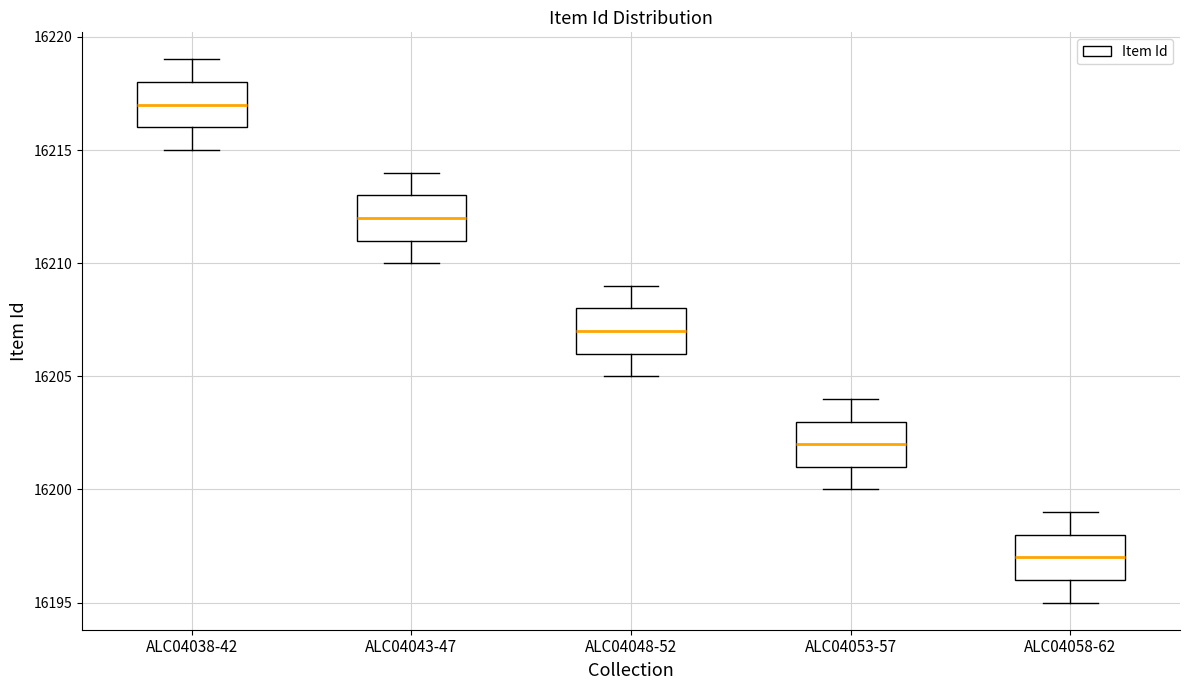

Reading left to right, read every box against the y-axis: the position of its median line, the range the box covers, and the ends of its whiskers. The values are not printed on the chart, so give them approximately, as read against the axis.

ALC04038-42: median 16217, box 16216 to 16218, whiskers 16215 to 16219
ALC04043-47: median 16212, box 16211 to 16213, whiskers 16210 to 16214
ALC04048-52: median 16207, box 16206 to 16208, whiskers 16205 to 16209
ALC04053-57: median 16202, box 16201 to 16203, whiskers 16200 to 16204
ALC04058-62: median 16197, box 16196 to 16198, whiskers 16195 to 16199